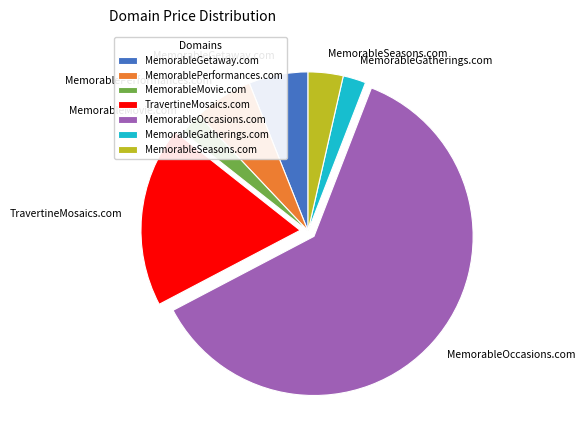

True or false: MemorableOccasions.com accounts for 54% of the total.

False